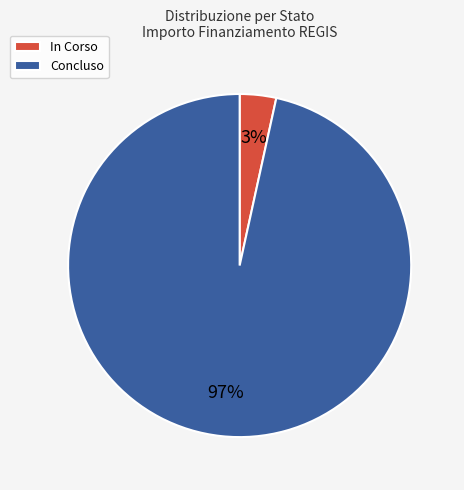

Rank the categories by value from highest to lowest.

Concluso, In Corso